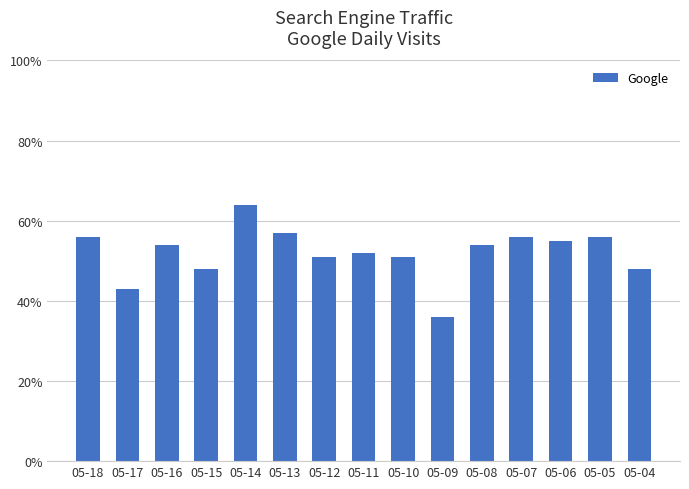

What is the approximate value at 05-07?

56